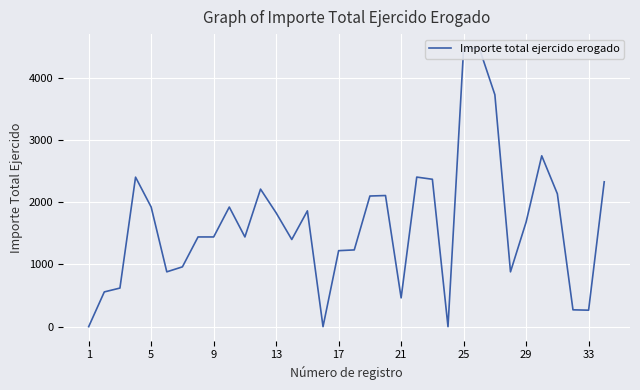

True or false: the data shows 4168.3 at 13.

False